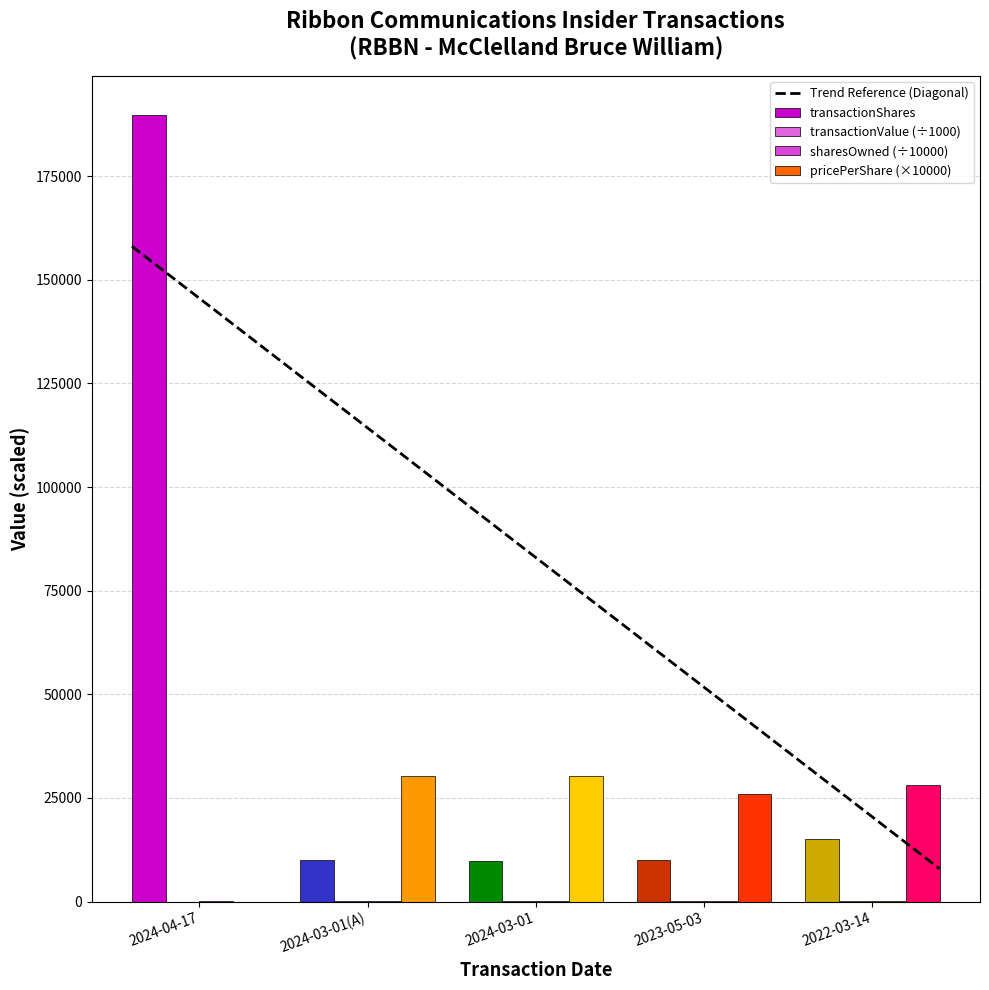

Reading left to right, transcribe all the data shown in this chart.

transactionShares: 189661.0	10000.0	9900.0	10000.0	15000.0
transactionPricePerShare: 0.0	30202.0	30203.0	26000.0	28100.0
transactionValue: 0.0	30.2	29.9	26.0	42.1
sharesOwnedFollowingTransaction: 128.2	116.2	116.2	115.2	114.2